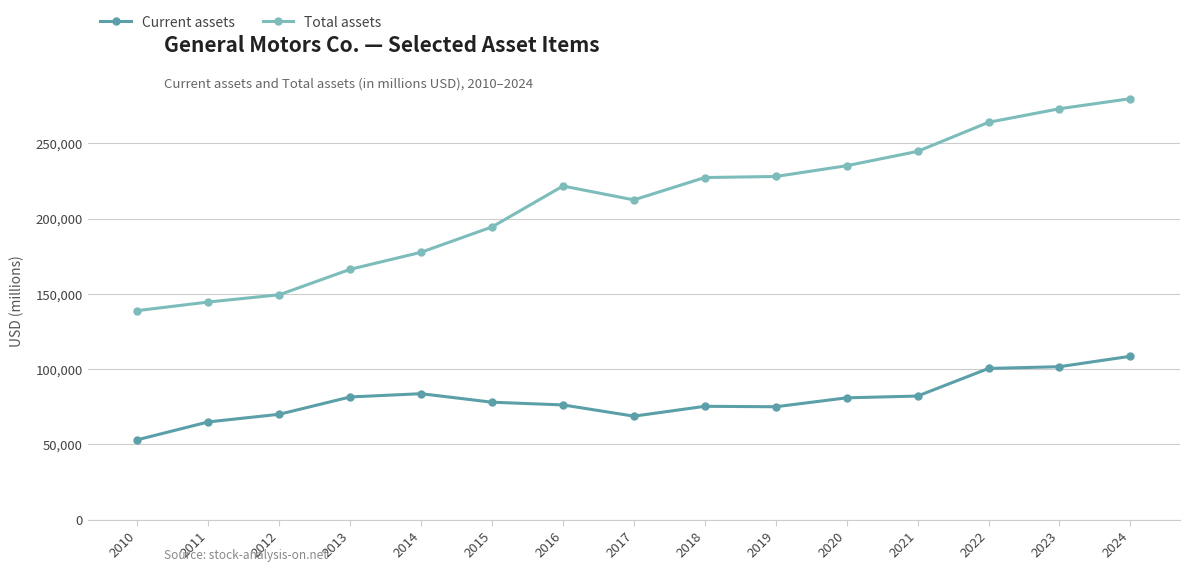

What is the value of the Current assets point at the 12th from the left?

82103